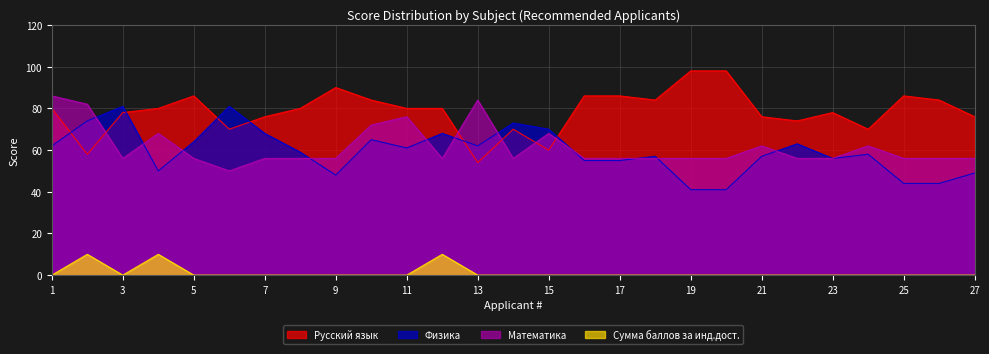

What are all the series names shown in the legend?

Русский язык, Физика, Математика, Сумма баллов за инд.дост.